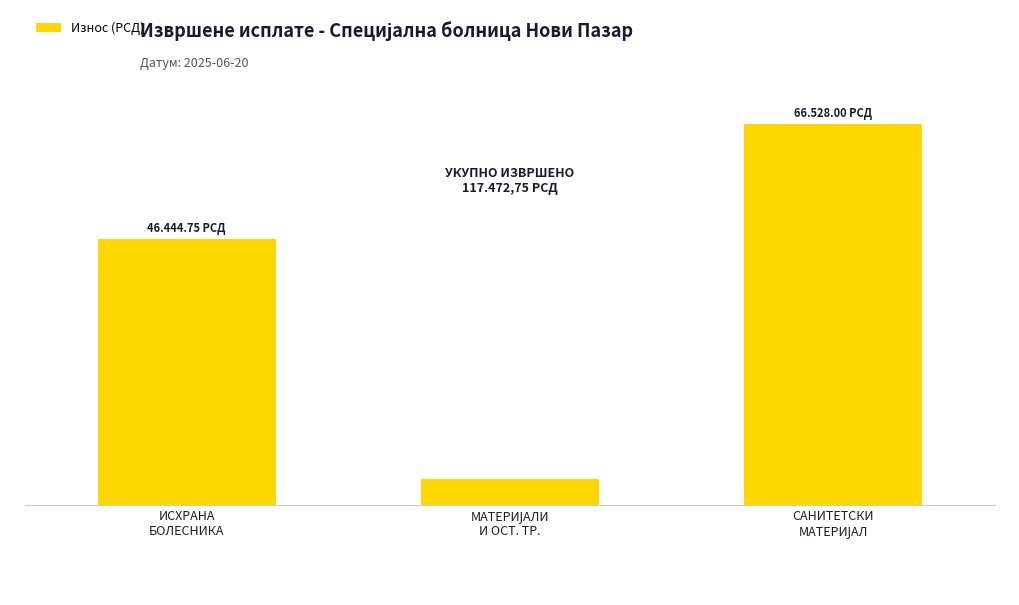

Is it true that the value at МАТЕРИЈАЛИ
И ОСТ. ТР. is 7705.1?

False